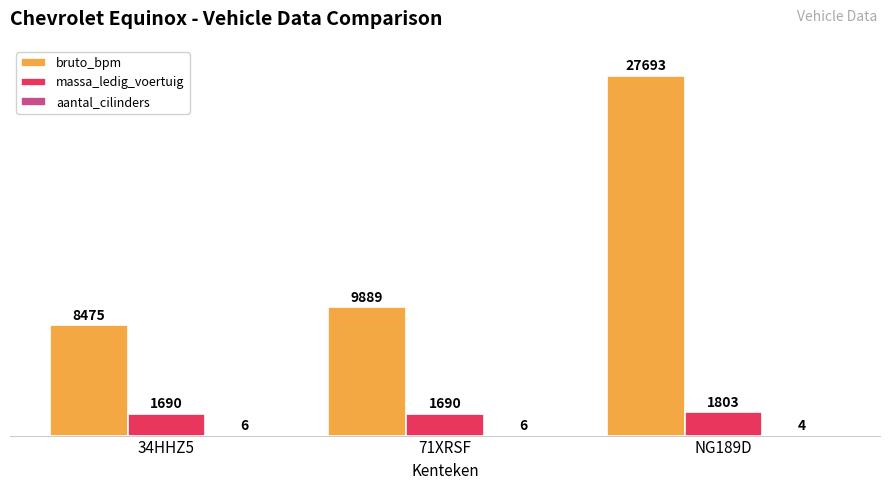

Is it true that bruto_bpm equals 8475 at 34HHZ5?

True